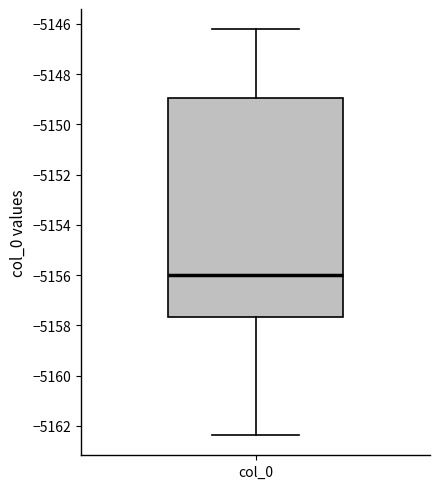

Read this box plot against the y-axis: the position of the median line, the range covered by the box, and the ends of both whiskers. The values are not printed on the chart, so give them approximately, as read against the axis.

median -5156.0, box -5157.6 to -5149.0, whiskers -5162.4 to -5146.2